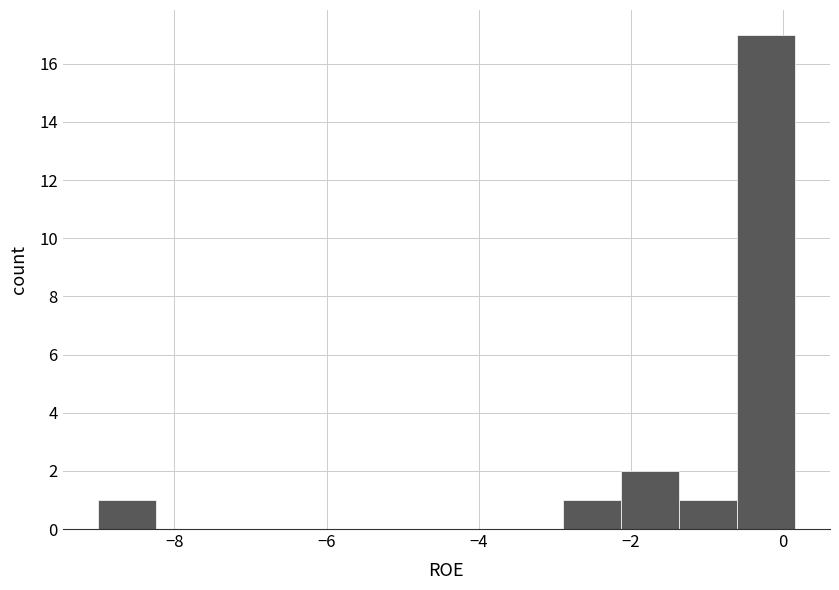

Around what value on the x-axis is the tallest bar? Give the approximate position of its centre, as read against the axis.

-0.2